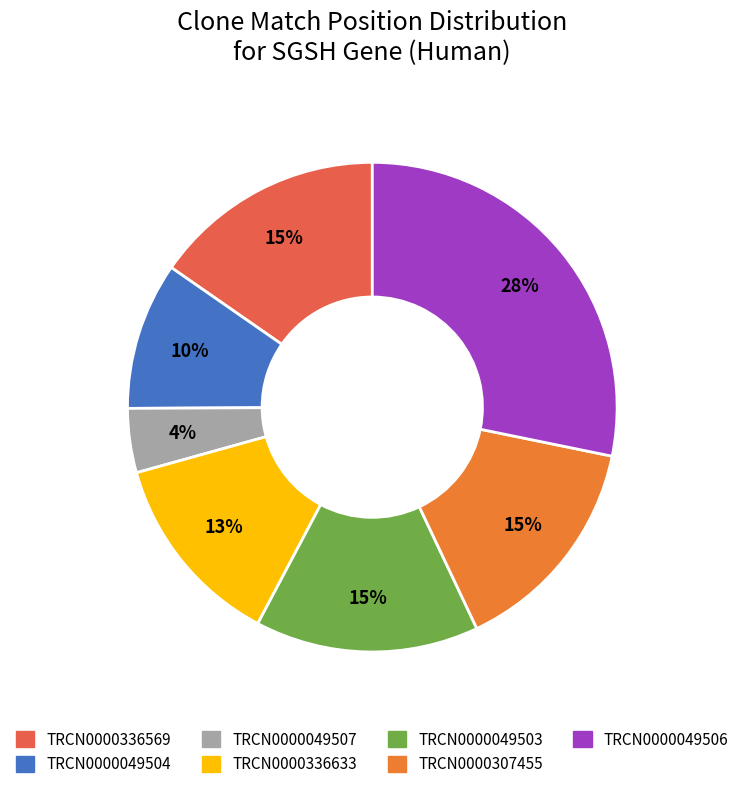

Does TRCN0000049503 represent more than half of the total?

No